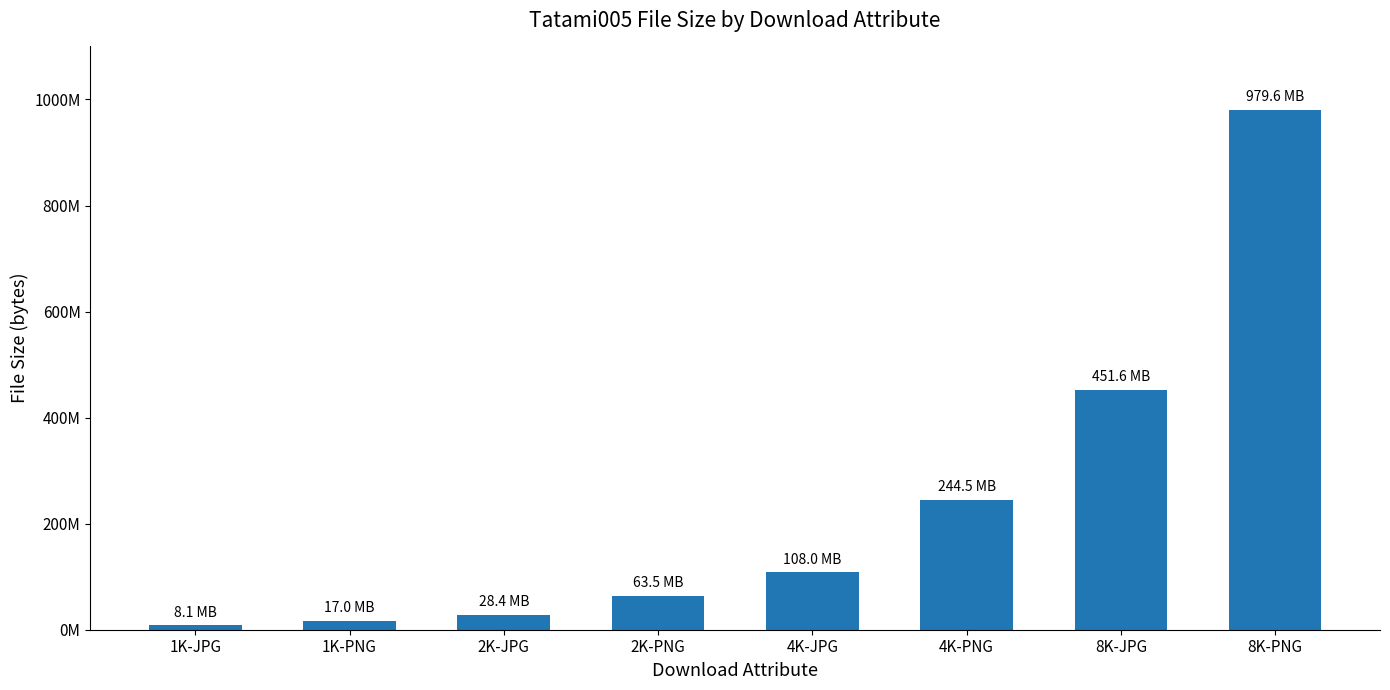

Between 1K-JPG and 8K-JPG, which is larger?

8K-JPG